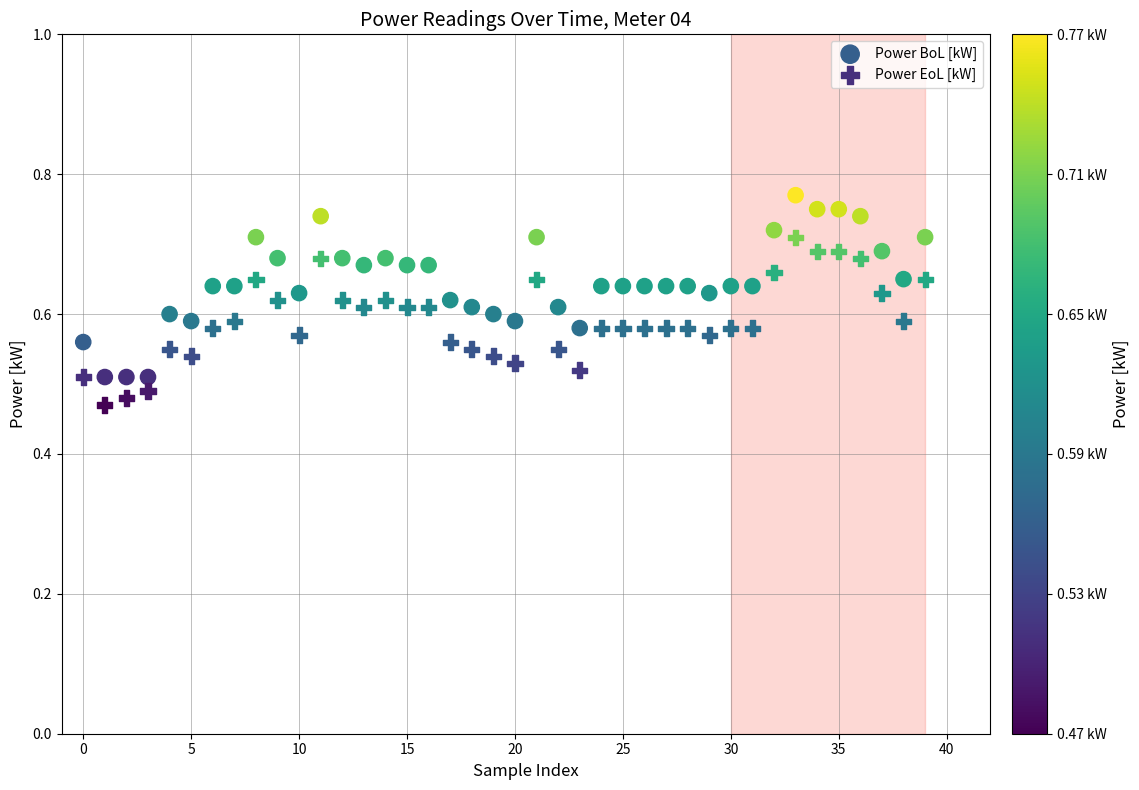

What are all the series names shown in the legend?

Power BoL [kW], Power EoL [kW]